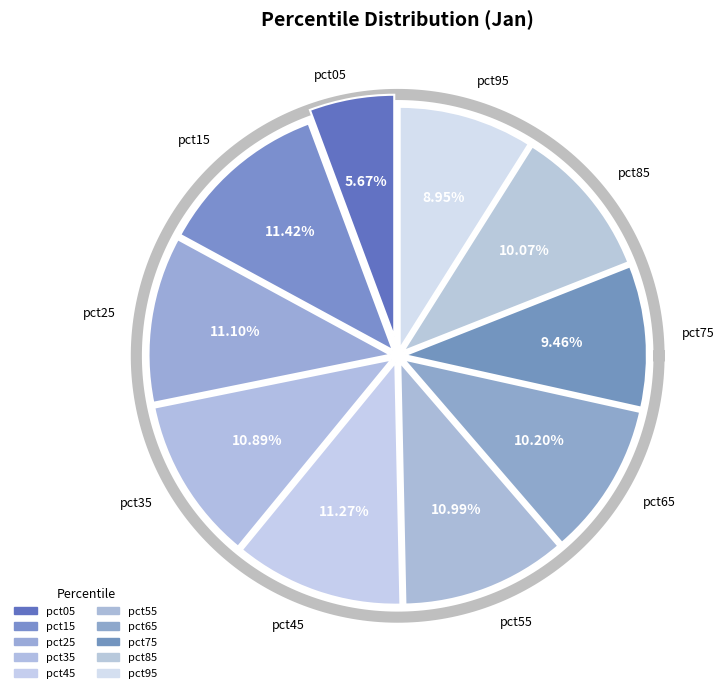

How many segments does this pie chart have?

10